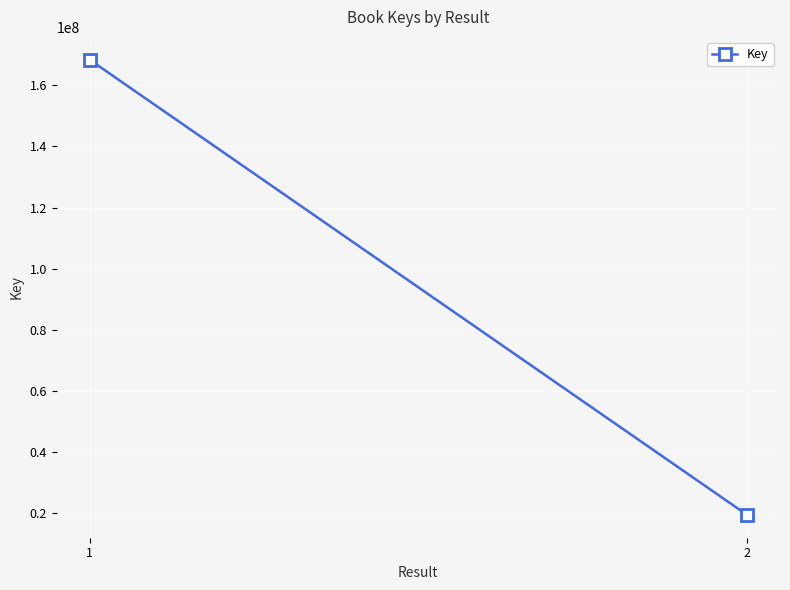

How many data points are less than 168408679?

1